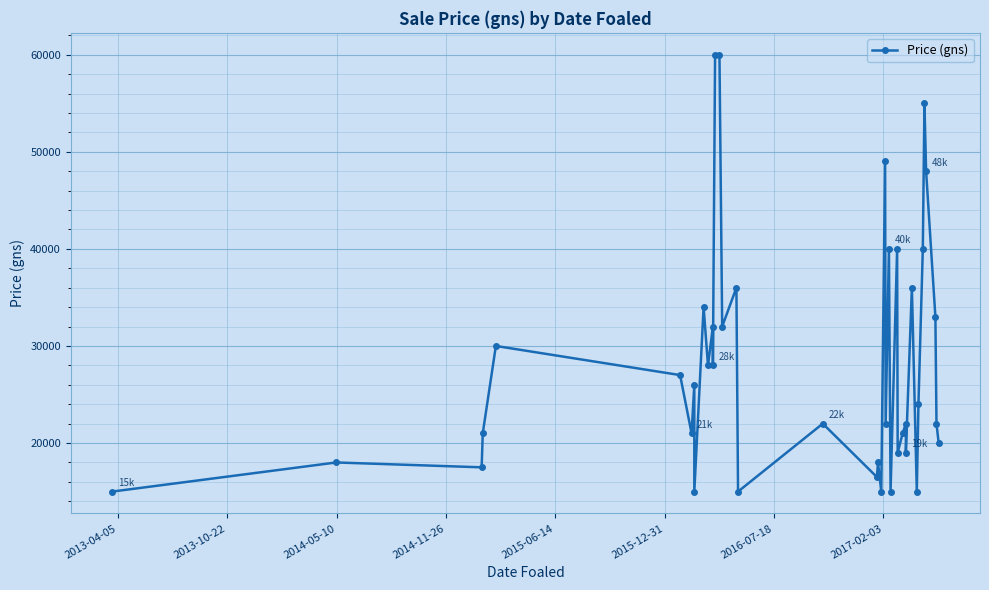

What is the minimum value shown in the chart?

15000